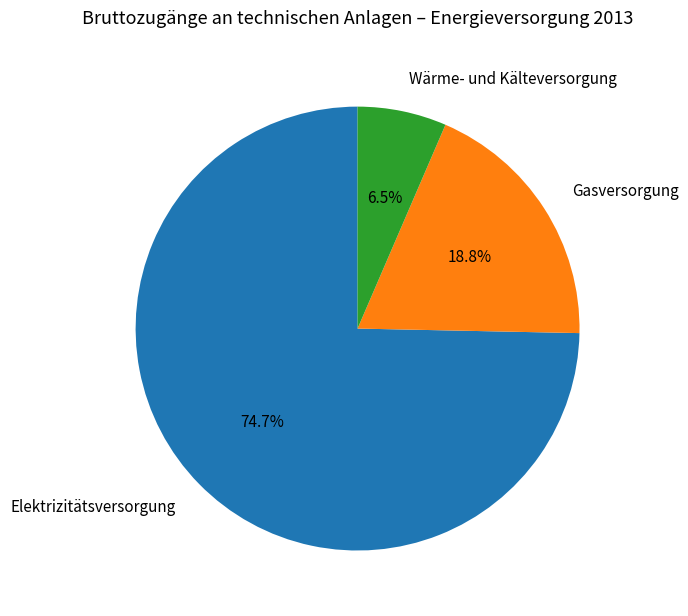

Which category has the smallest portion of the pie?

Wärme- und Kälteversorgung